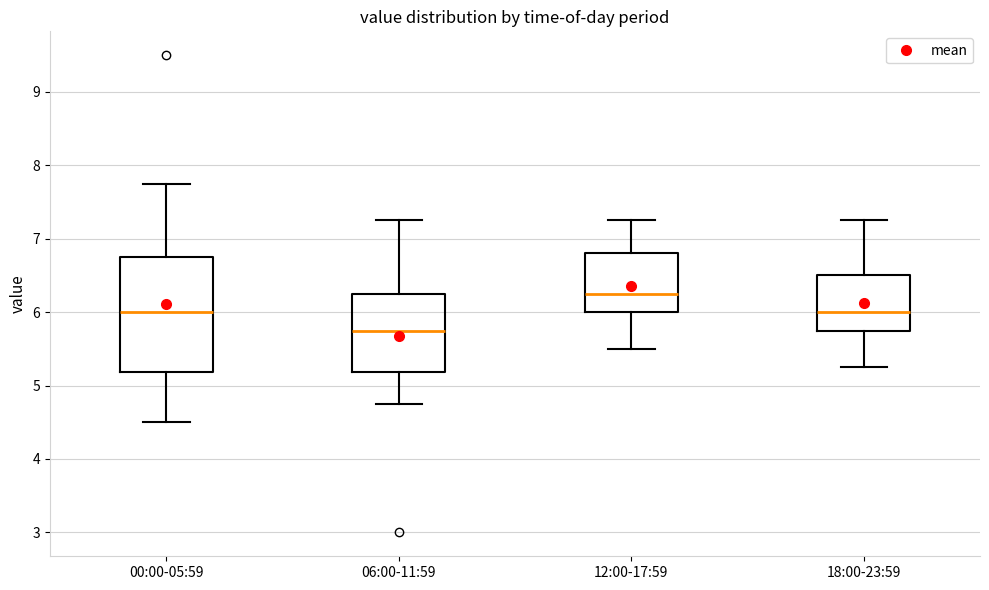

Comparing the boxes themselves (not the whiskers), which one is the tallest?

00:00-05:59